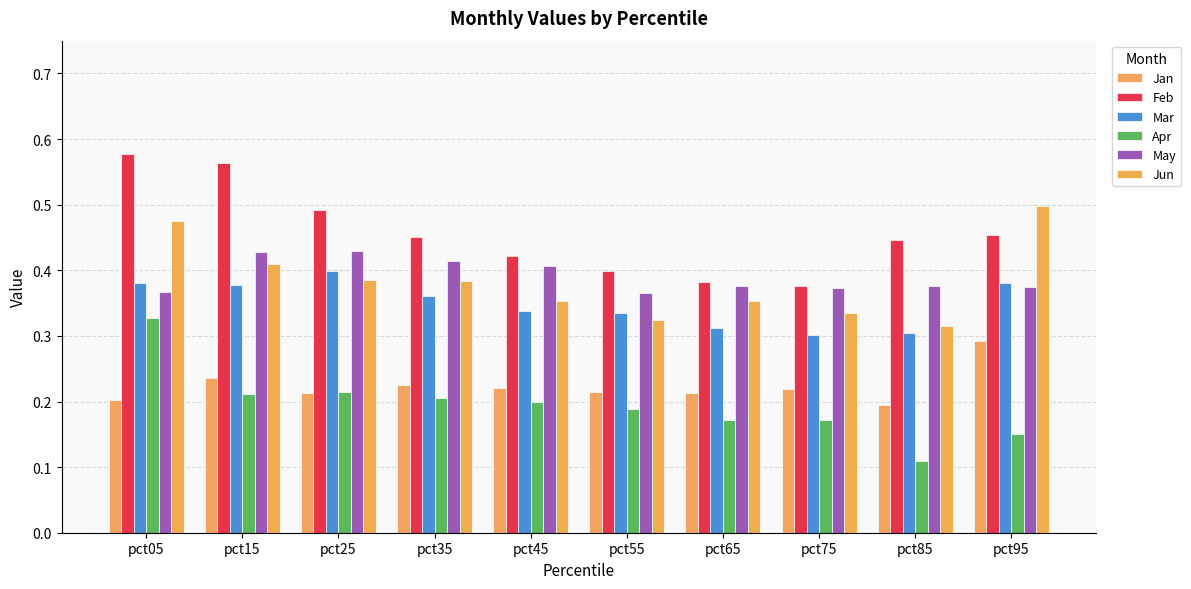

How many bars are there in total?

60